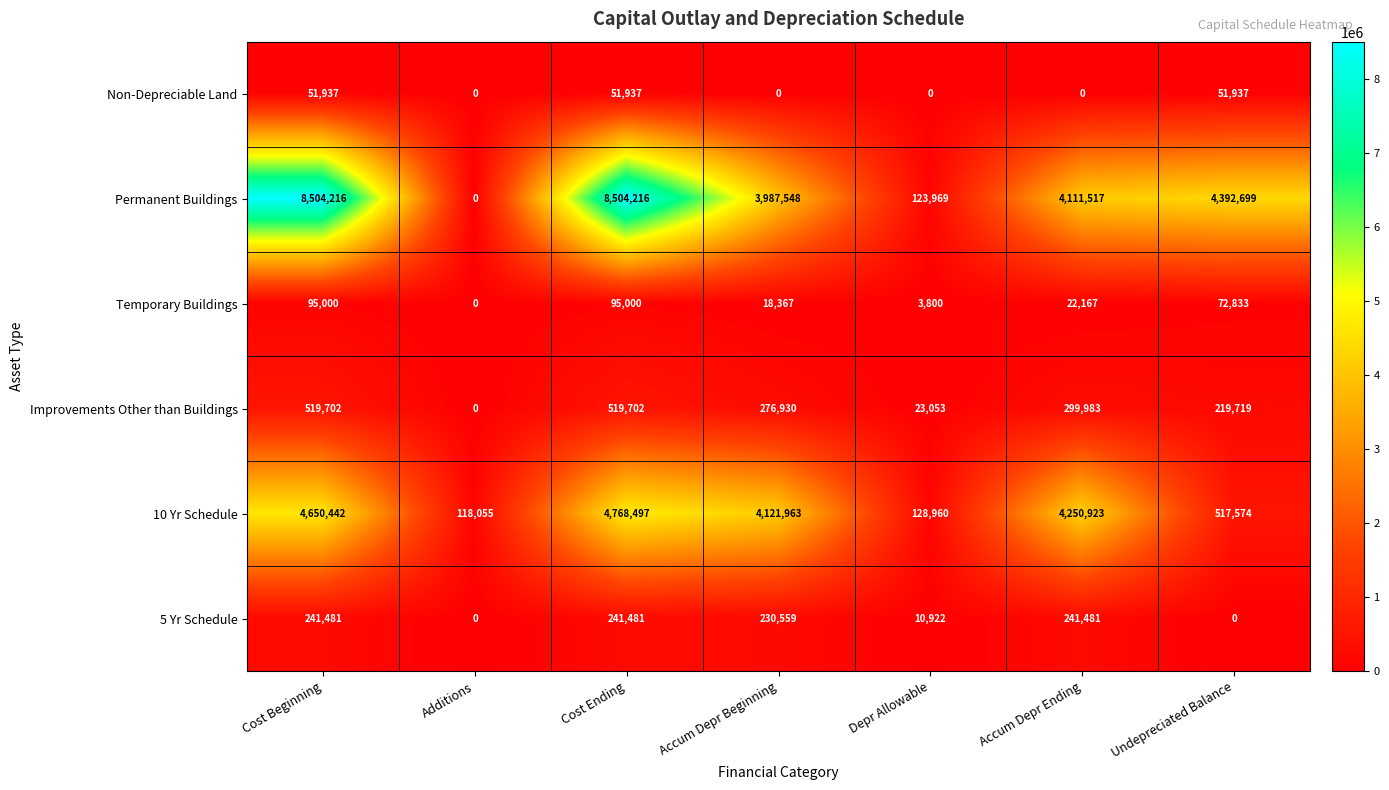

Where does the 5 Yr Schedule series first go above 230559?

Cost Beginning